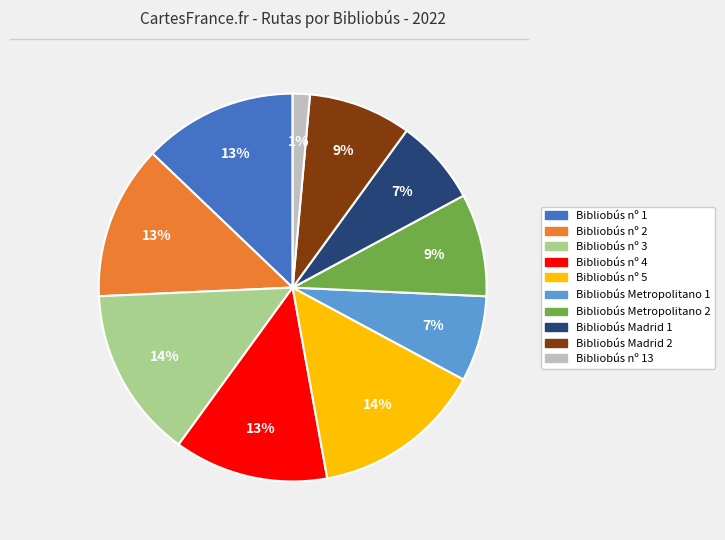

True or false: Bibliobús nº 5 accounts for 22% of the total.

False